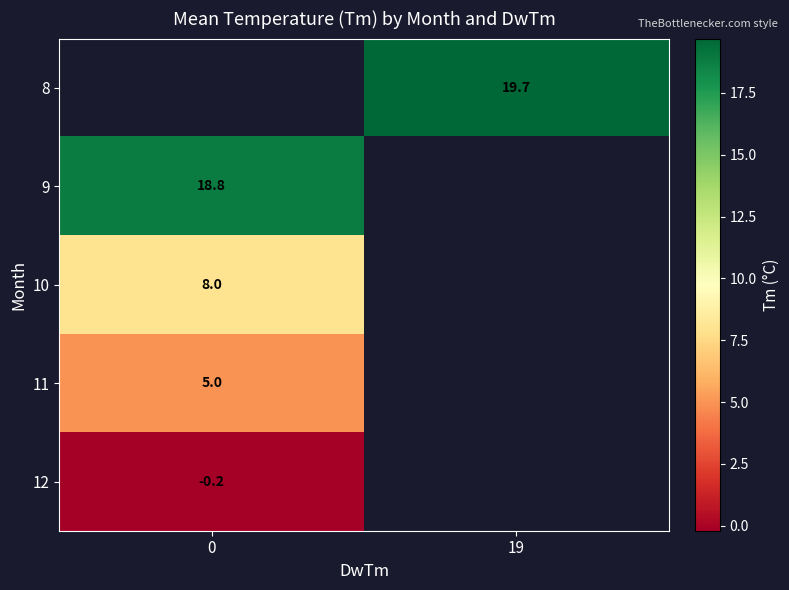

The value of 8 at 19 is 27.9. True or false?

False